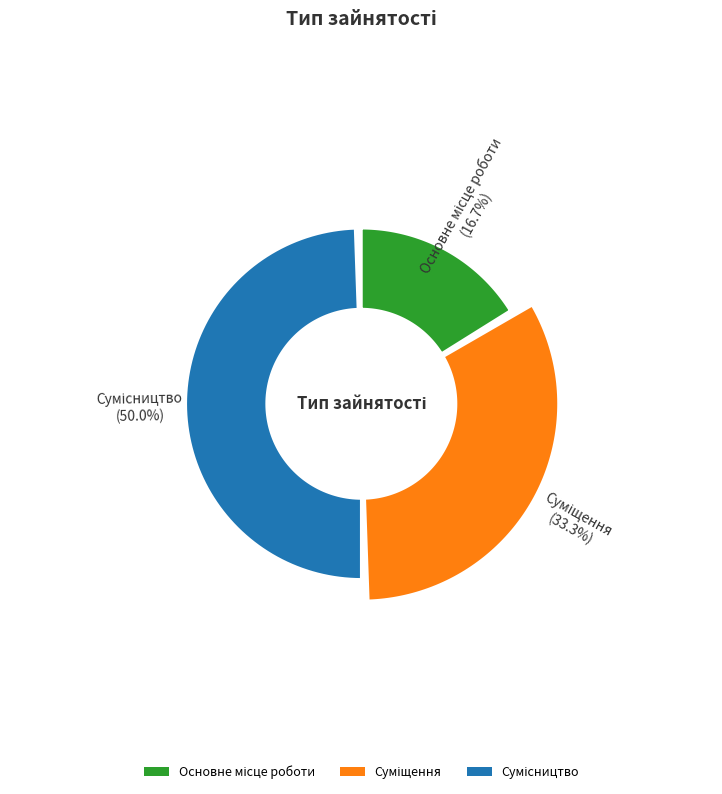

What percentage is the Основне місце роботи slice, to the nearest percent?

17%